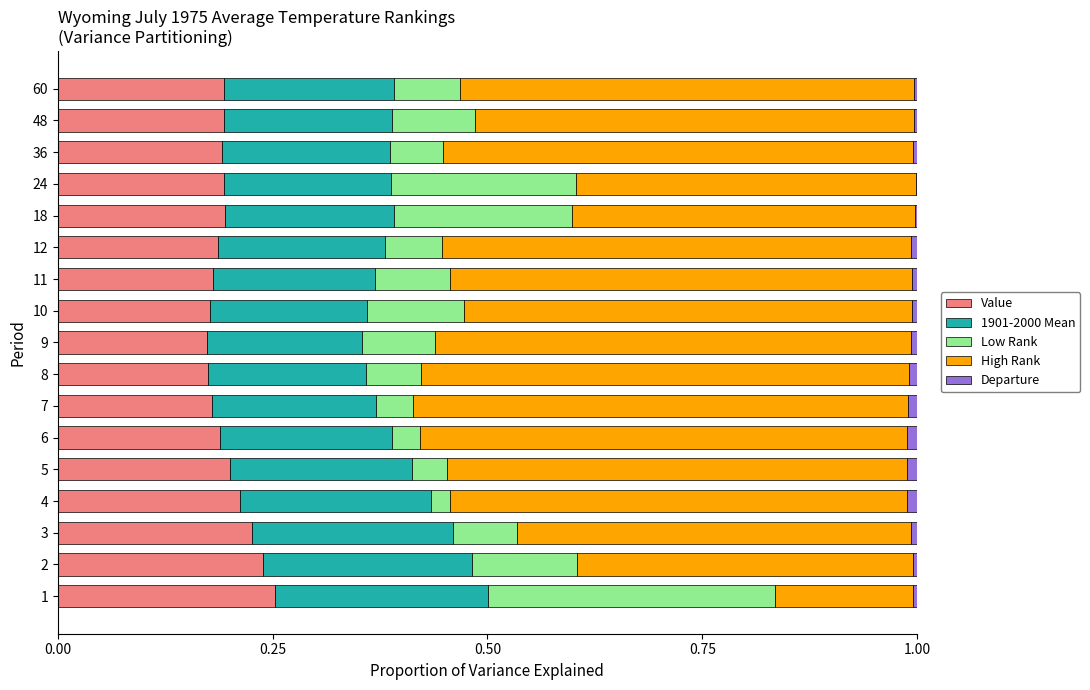

The value of Value at 12 is 0.3. True or false?

False